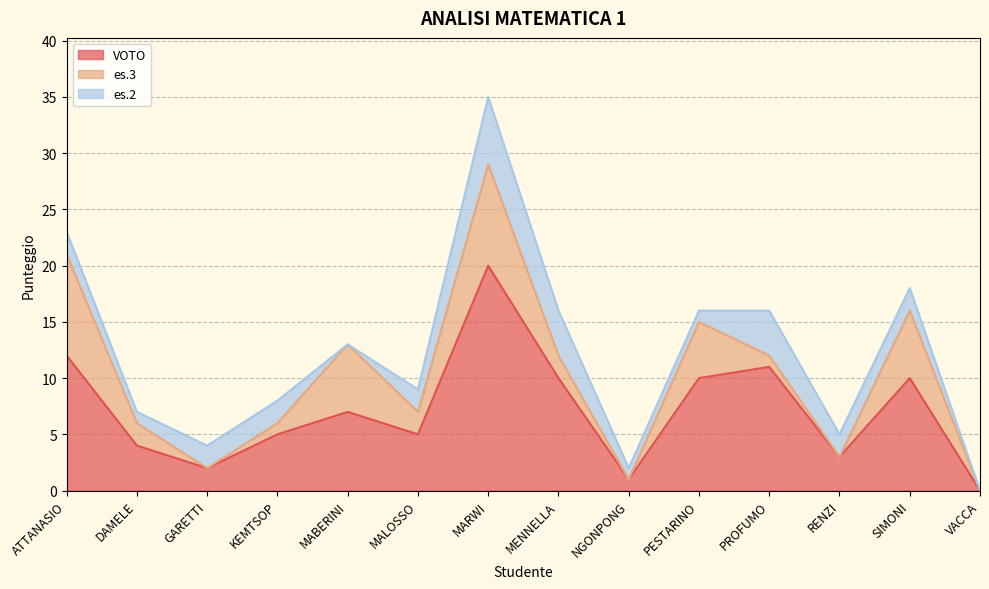

Rank the series by their maximum value, from lowest to highest.

es.2, es.3, VOTO